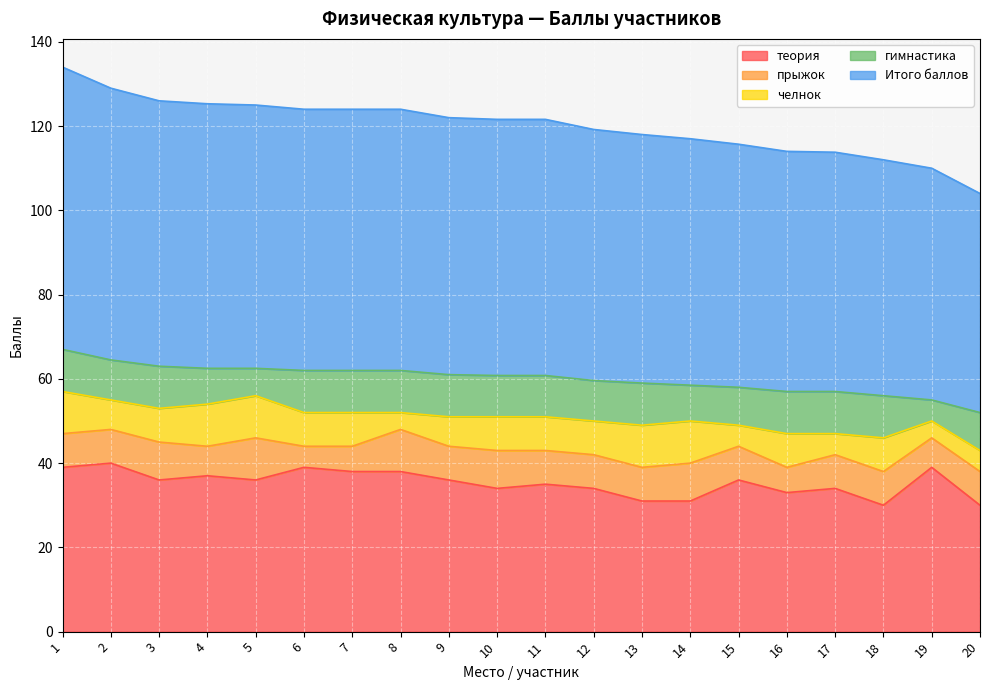

At which label is теория closest to 35?

11